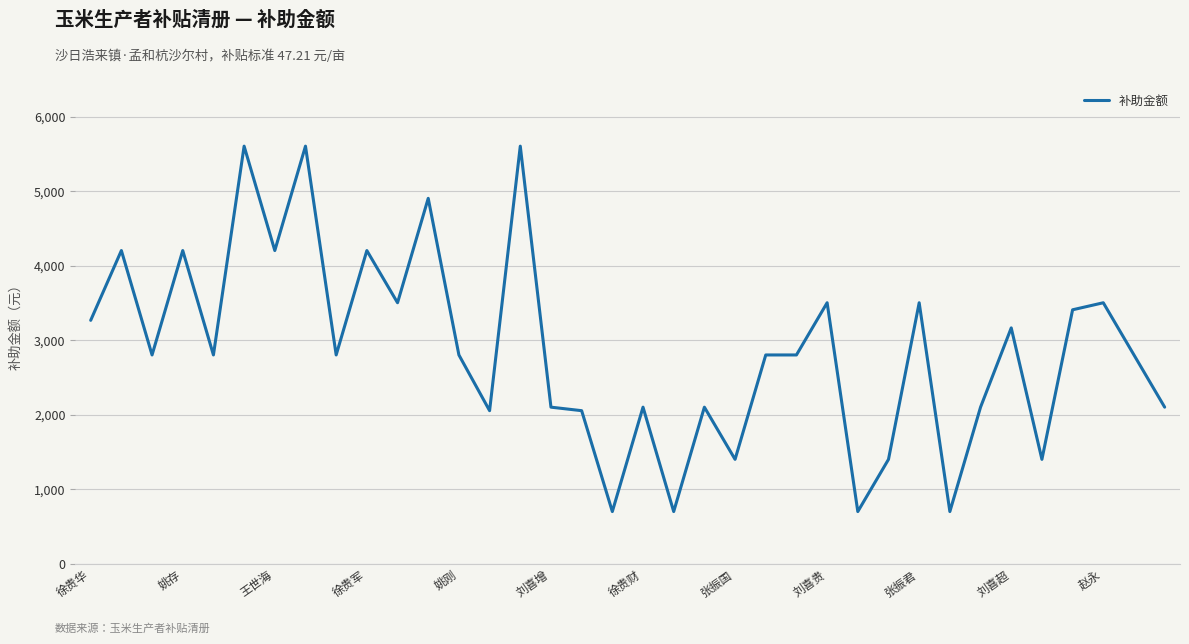

Reading right to left, extract all data points from this chart.

2103.2	2804.3	3505.3	3410.9	1402.1	3167.8	2103.2	701.1	3505.3	1402.1	701.1	3505.3	2804.3	2804.3	1402.1	2103.2	701.1	2103.2	701.1	2056.0	2103.2	5608.6	2056.0	2804.3	4907.5	3505.3	4206.4	2804.3	5608.6	4206.4	5608.6	2804.3	4206.4	2804.3	4206.4	3269.3